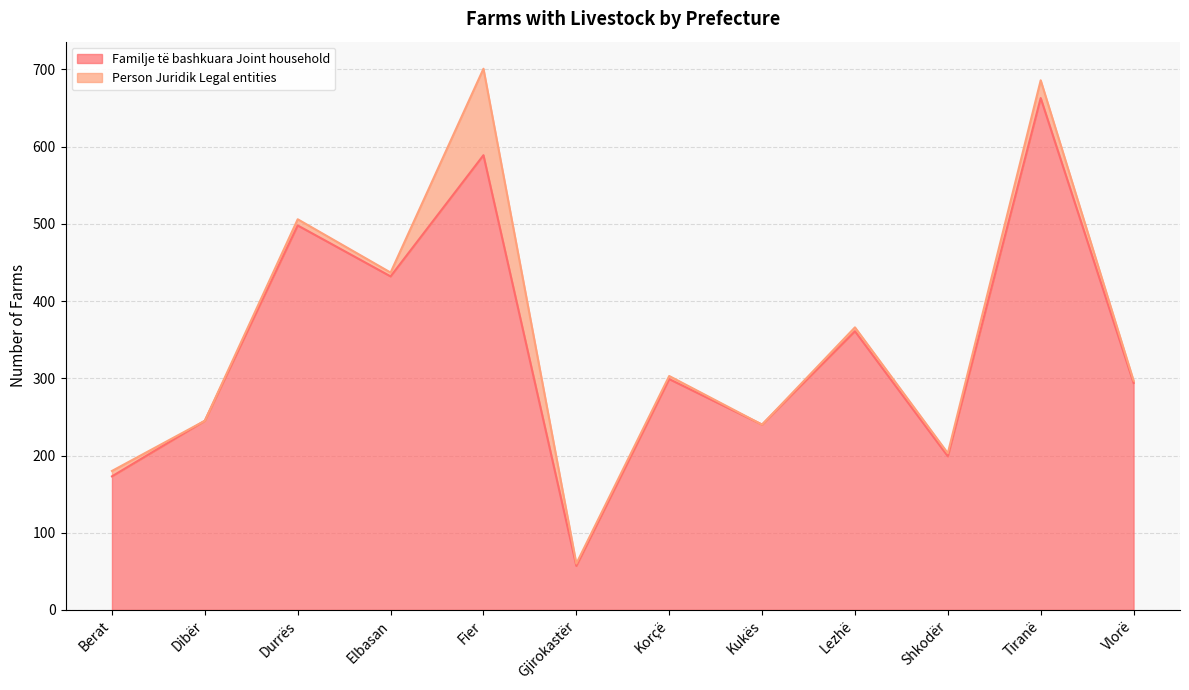

Which has a higher value, Fier or Lezhë?

Fier